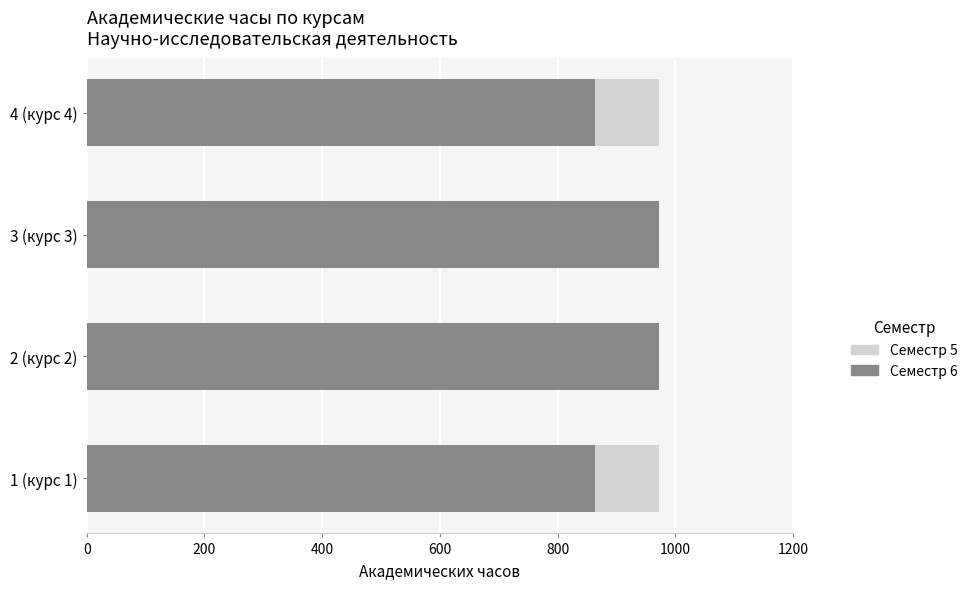

Which series changed the most between 0 and 600?

Семестр 5 (Всего часов)